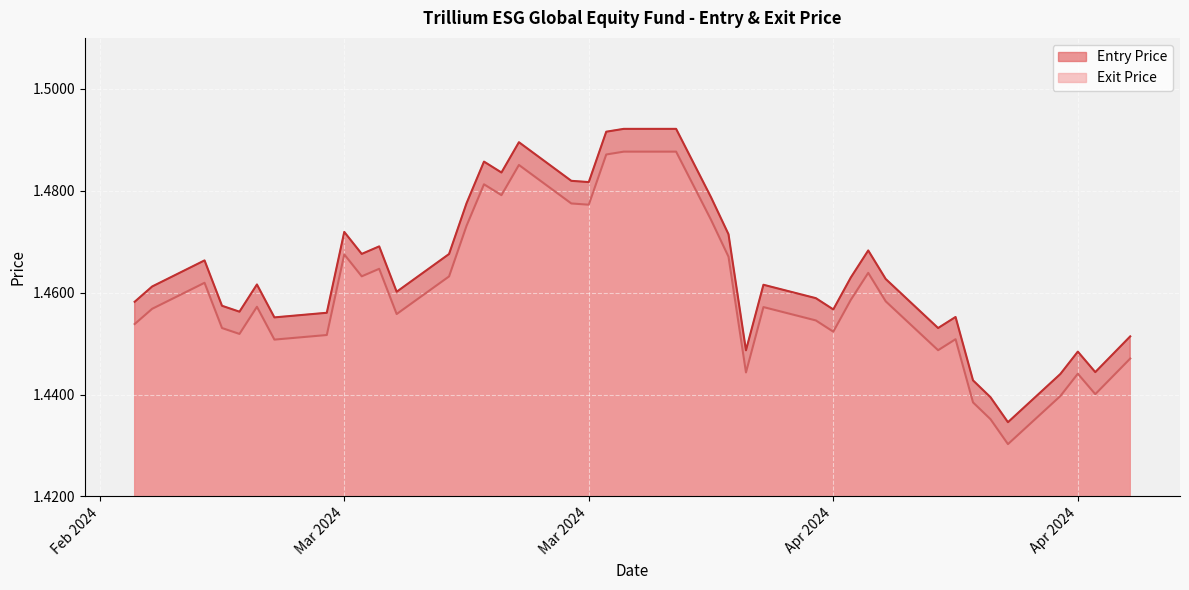

At how many categories does at least one series exceed 1?

40